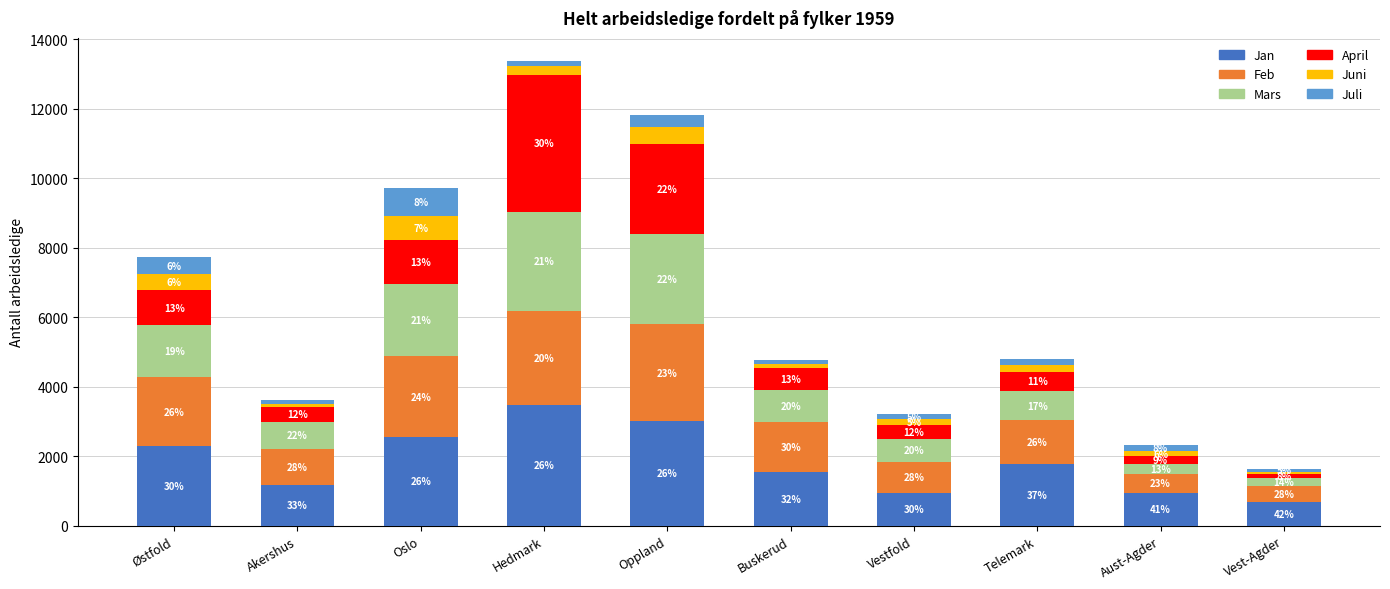

At how many categories does at least one series exceed 2918?

2